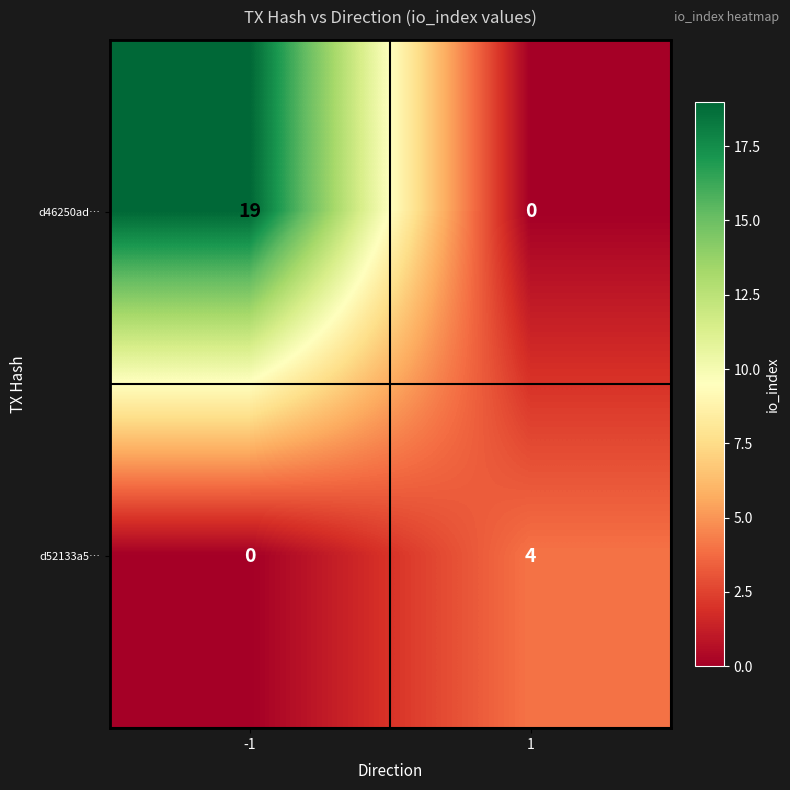

What is the average value of the d46250ad… series?

10